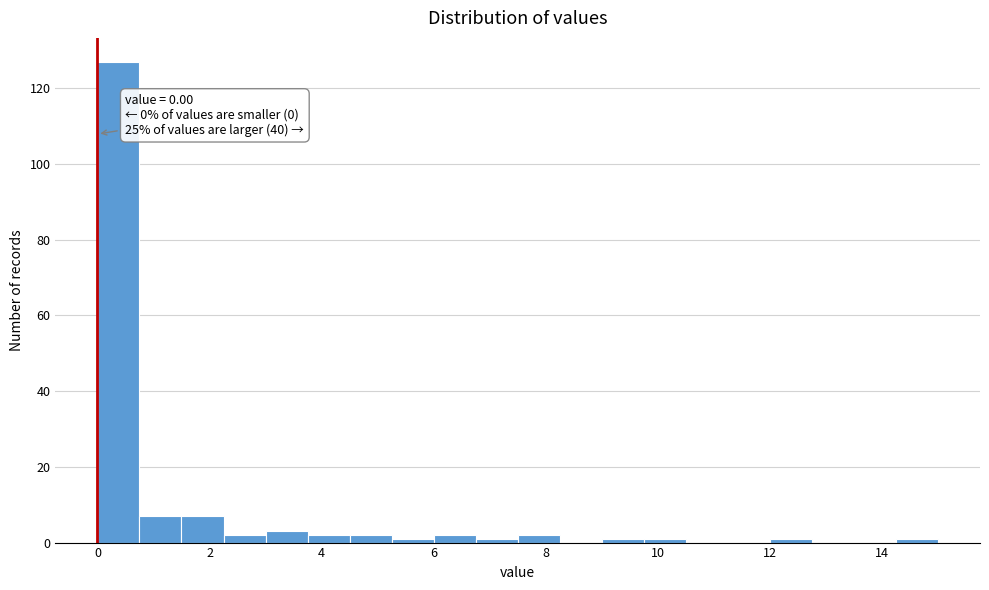

Read against the x-axis, roughly where is the centre of the tallest bar?

0.4